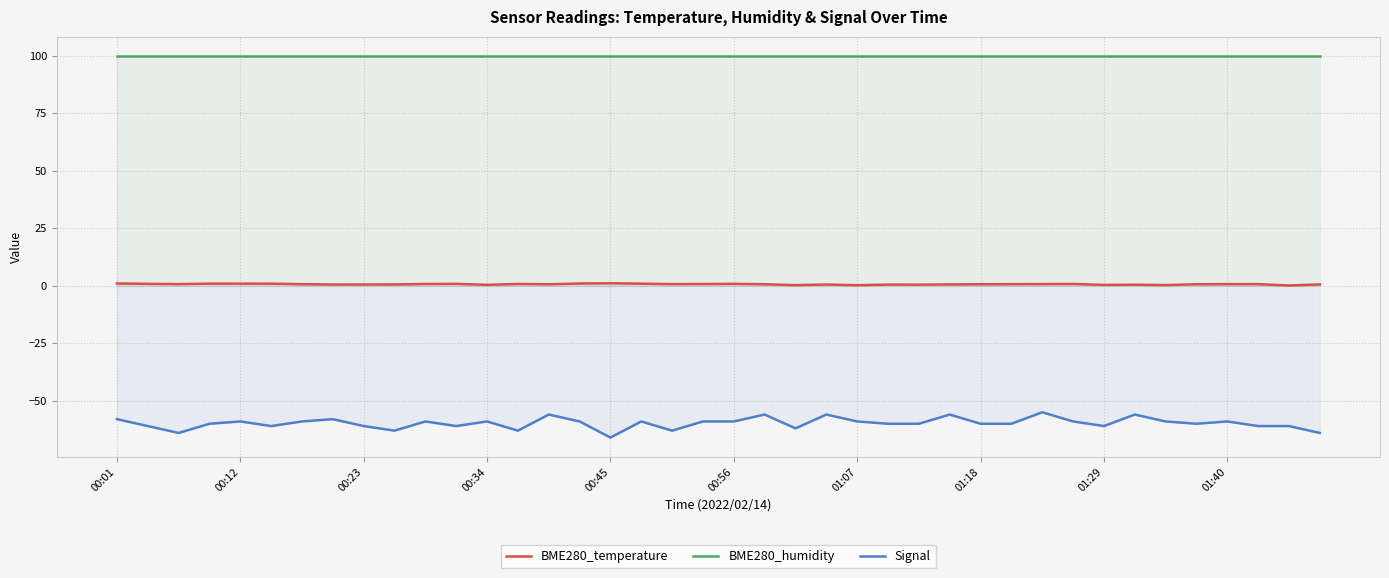

List the series in order of their peak value, lowest first.

Signal, BME280_temperature, BME280_humidity